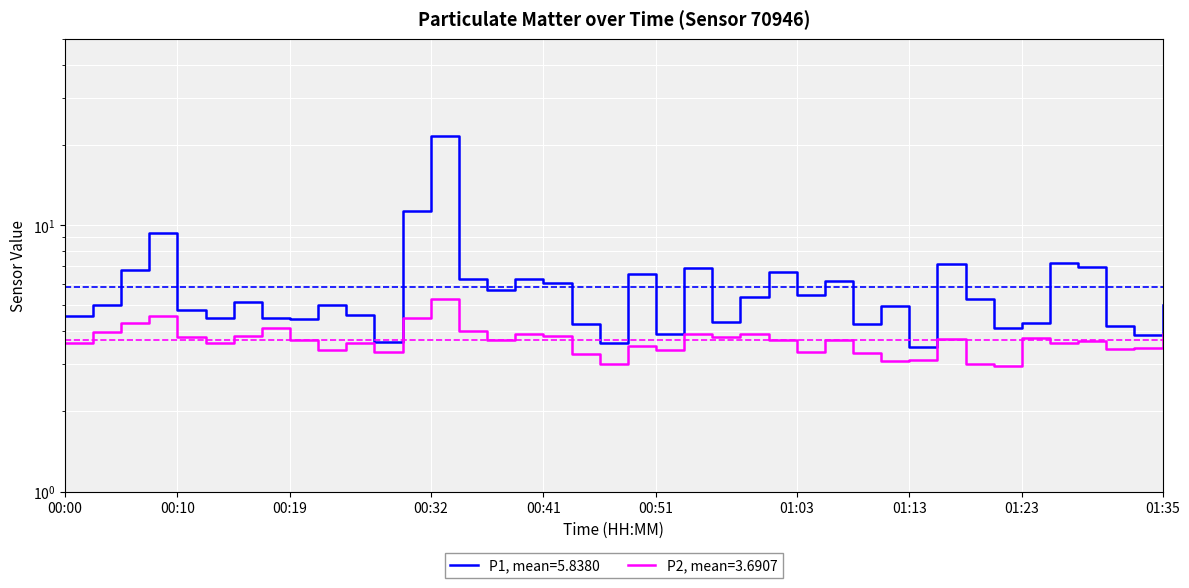

Which series has the largest total across all categories?

P1